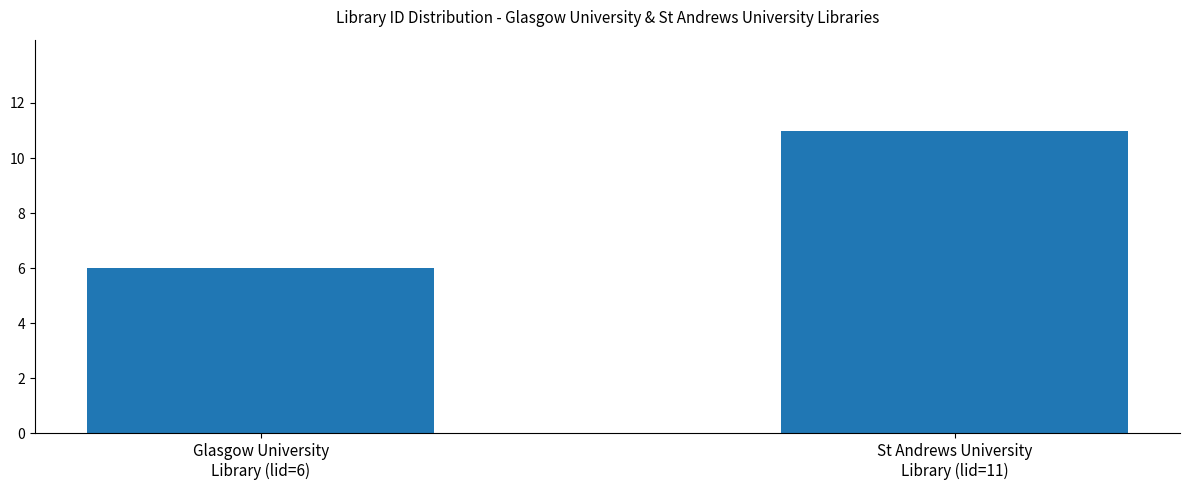

Rank the categories by value from lowest to highest.

Glasgow University
Library (lid=6), St Andrews University
Library (lid=11)